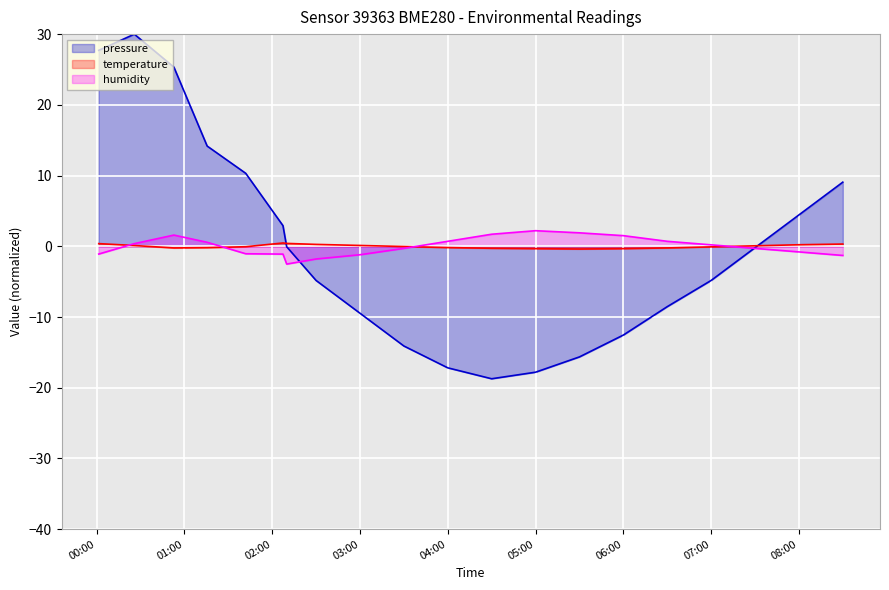

What is the highest value of the pressure series?

30.0